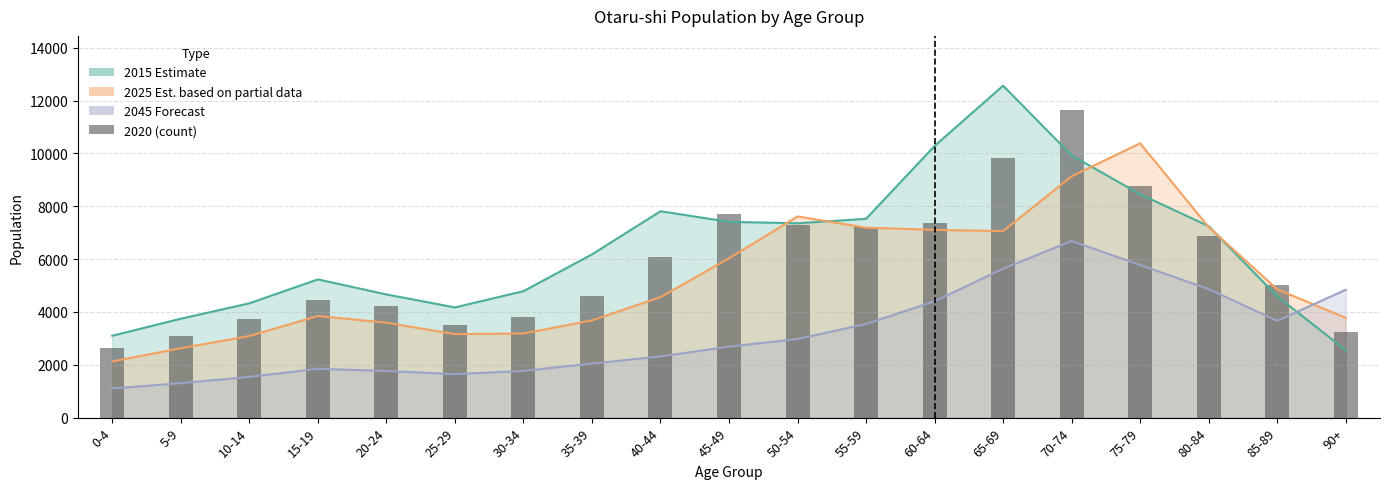

Are the bars horizontal?

No